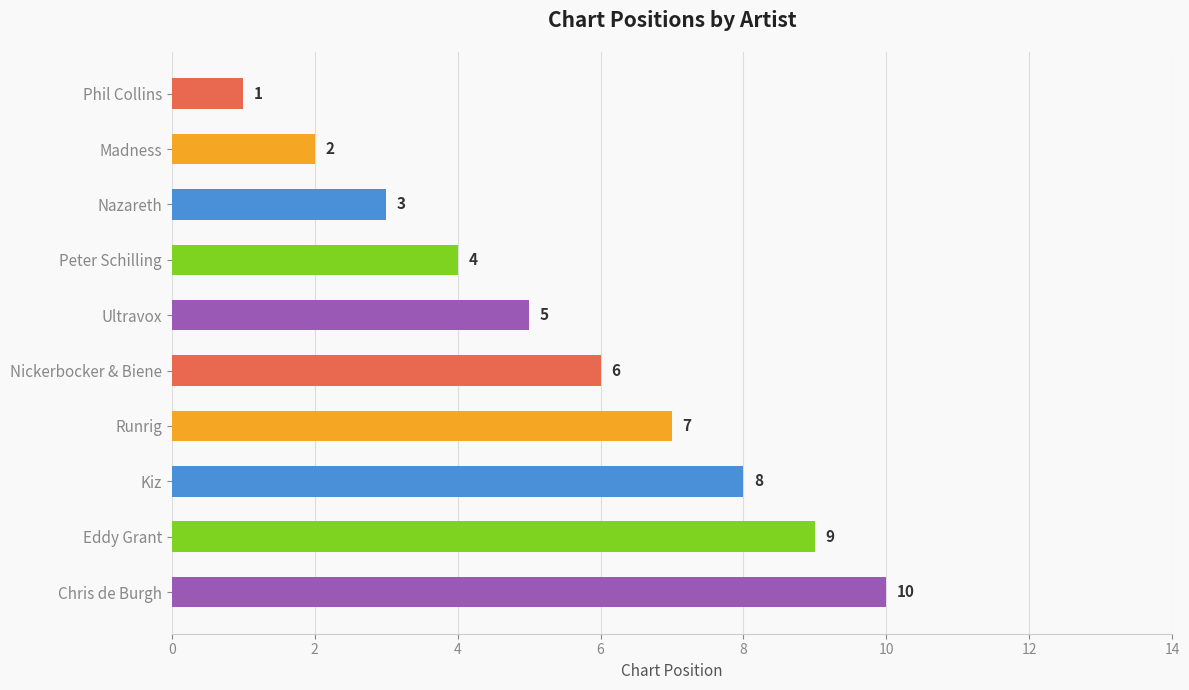

Count the values in the range 3 to 8.

6